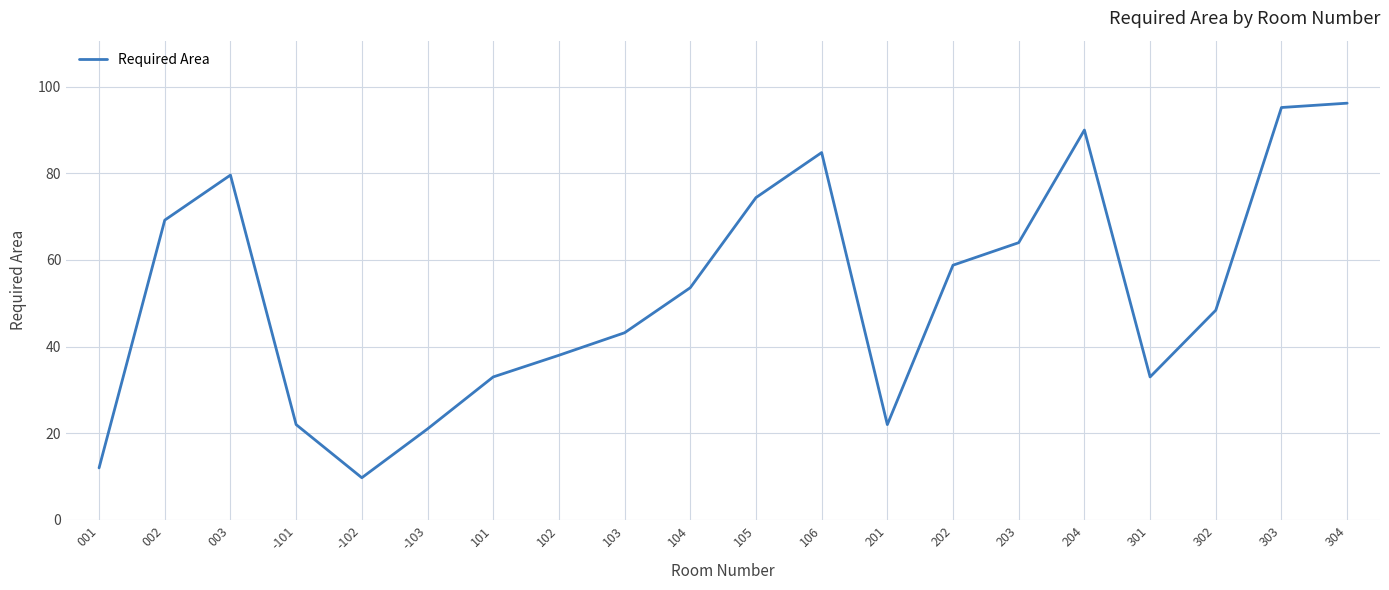

Which category has the highest value across all series?

304